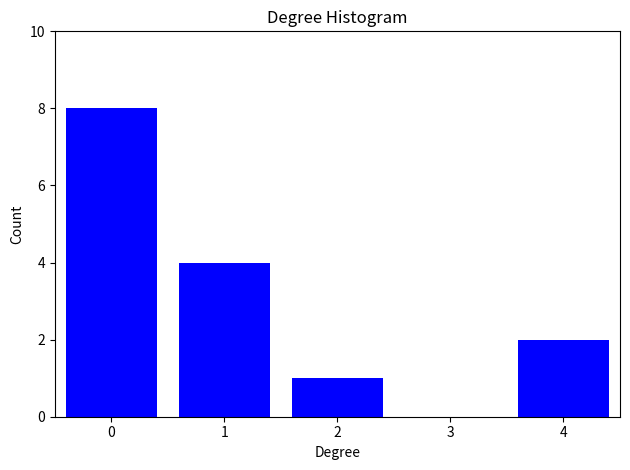

Reading right to left, list all the values displayed in this chart.

4=2	3=0	2=1	1=4	0=8